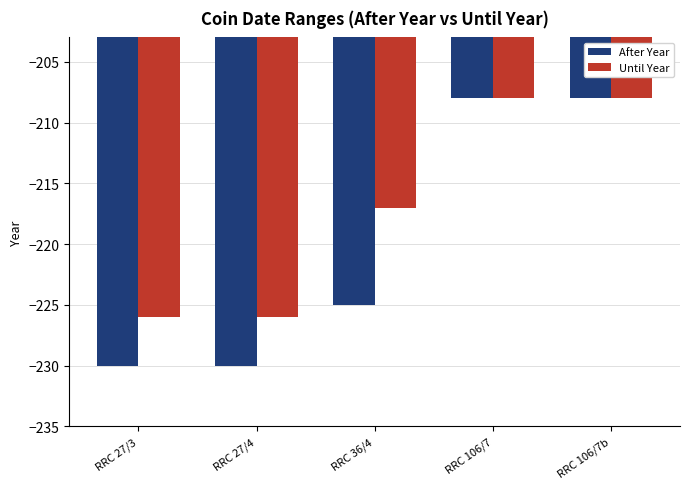

Where does the After Year series first go above -225?

RRC 106/7